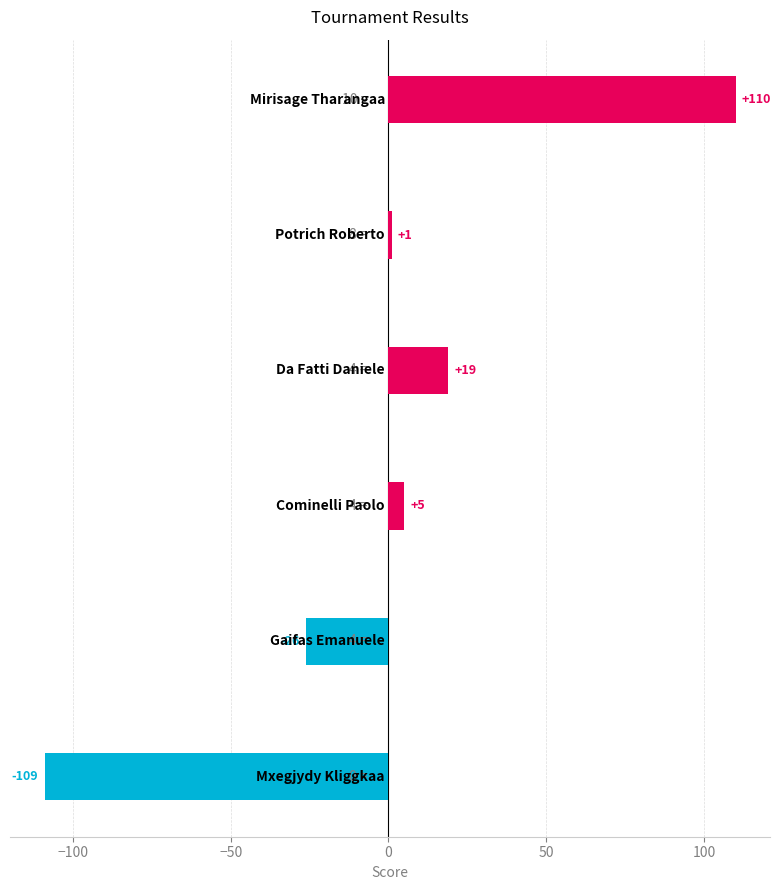

What is the greatest value displayed?

110